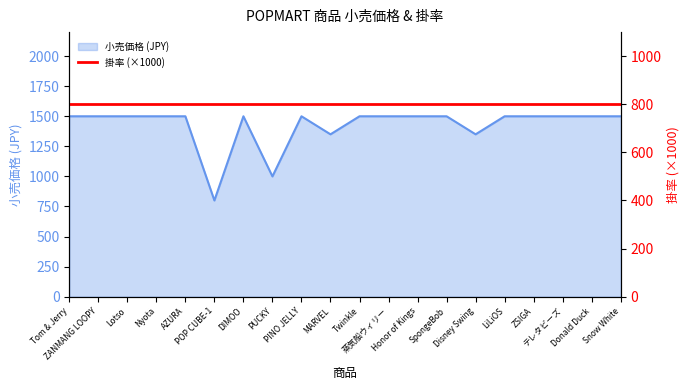

True or false: there are more than 2 points higher than both neighbors.

False